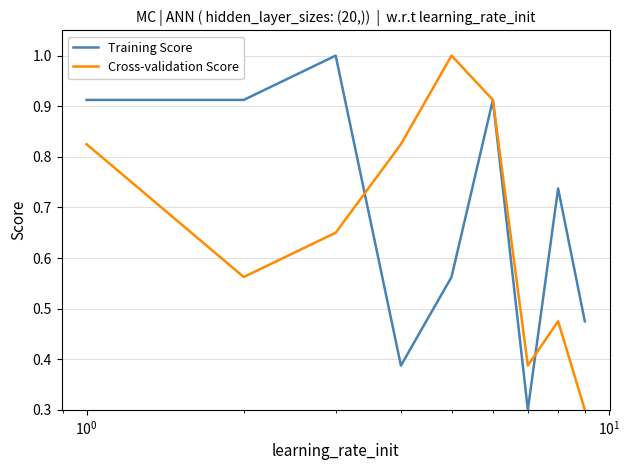

What is the greatest value displayed?

1.0